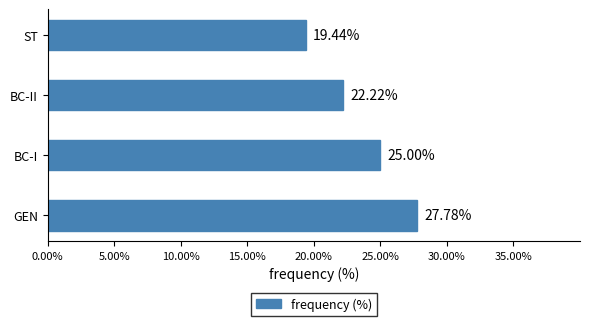

Rank the categories by value from lowest to highest.

ST, BC-II, BC-I, GEN